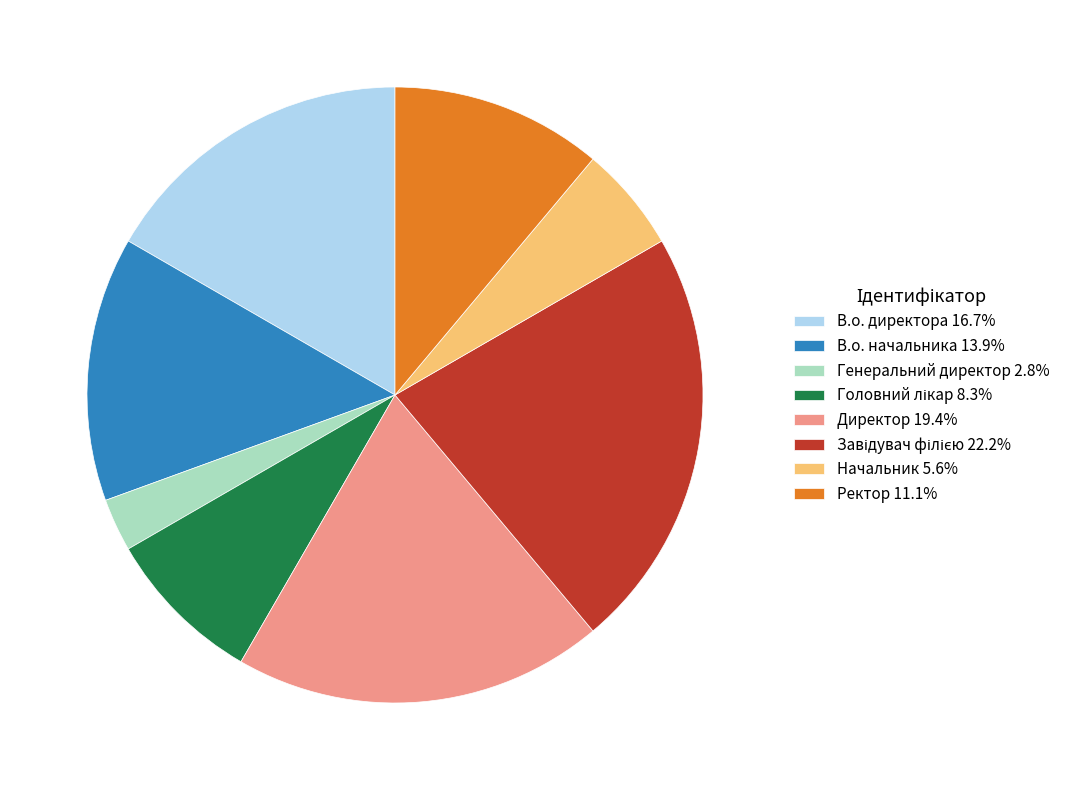

Is there any slice that represents more than half of the pie?

No